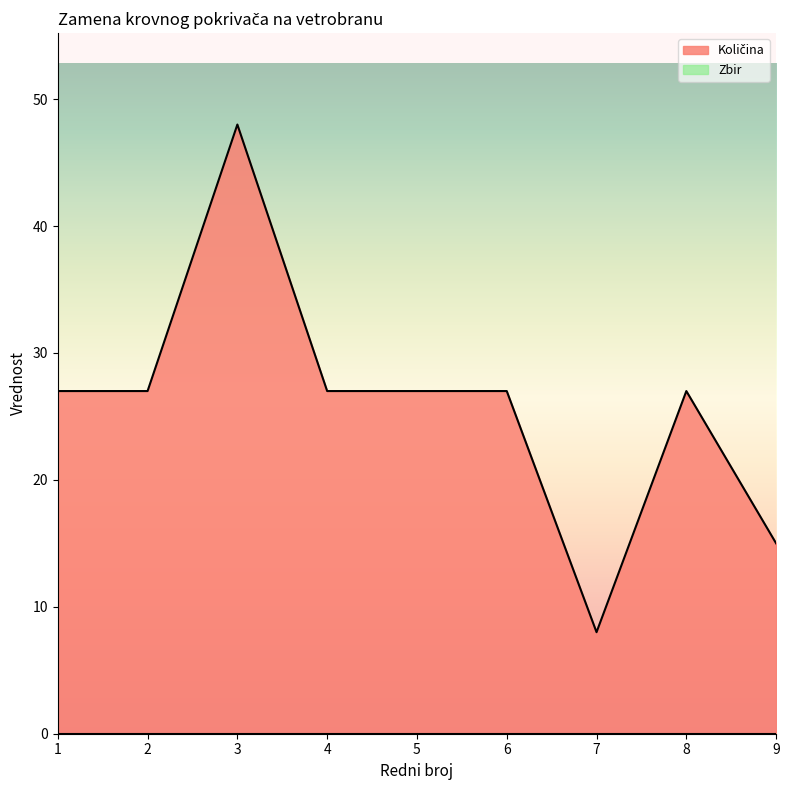

How many data points does each series have?

9